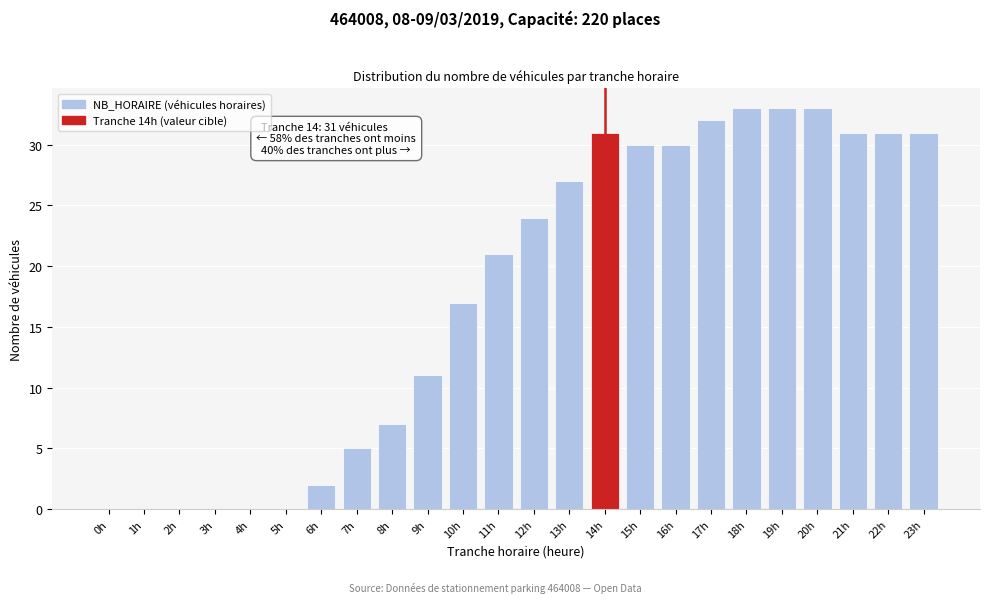

Reading left to right, transcribe all the data shown in this chart.

0h=0	1h=0	2h=0	3h=0	4h=0	5h=0	6h=2	7h=5	8h=7	9h=11	10h=17	11h=21	12h=24	13h=27	14h=31	15h=30	16h=30	17h=32	18h=33	19h=33	20h=33	21h=31	22h=31	23h=31